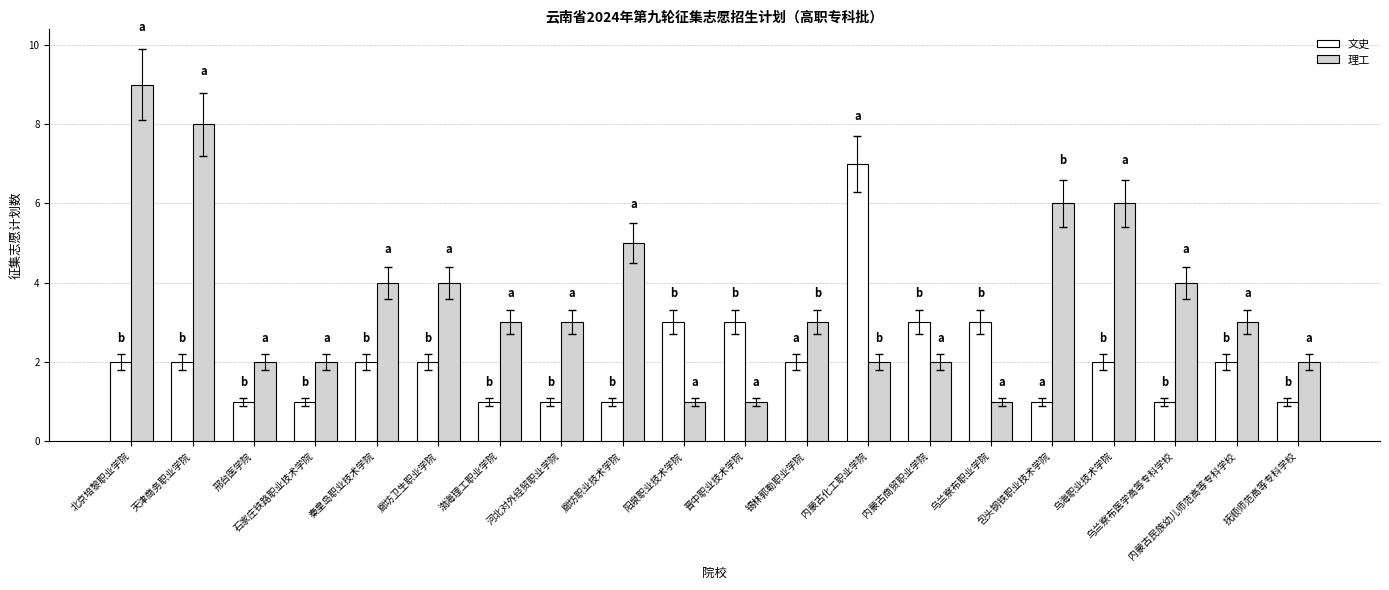

What position from the left is 秦皇岛职业技术学院?

5